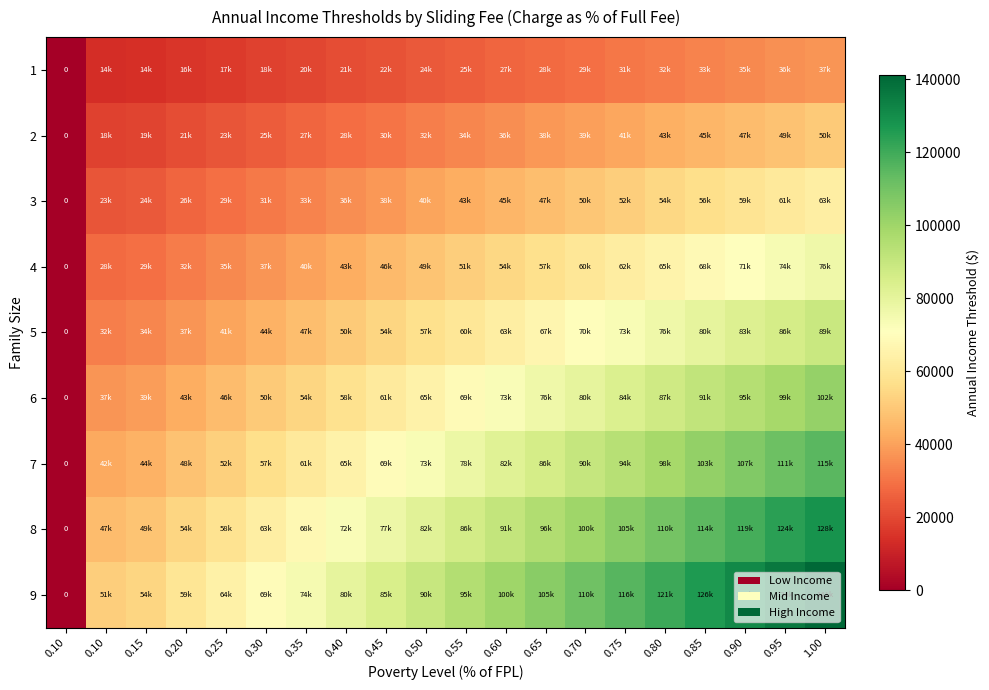

What is the approximate value of 5 at 0.20?

37341.5